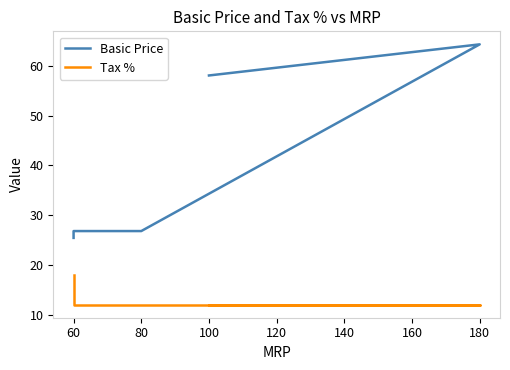

What is the value of the Tax % point at the 4th from the left?

12.0